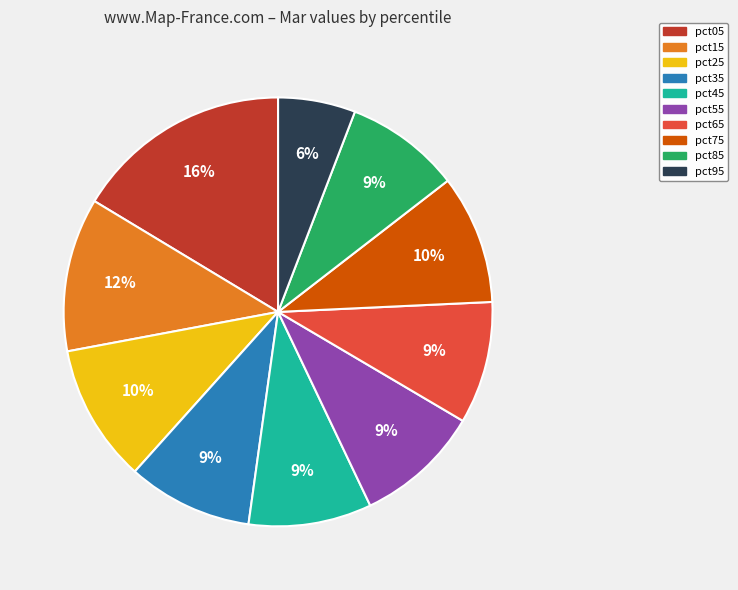

Does pct95 represent more than half of the total?

No